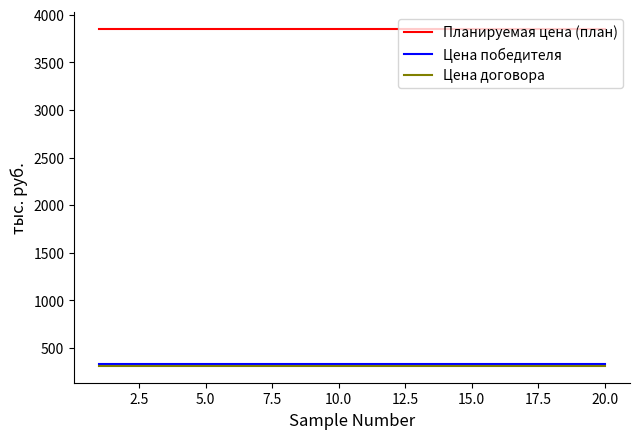

What is the maximum value for Планируемая цена (план)?

3848.2